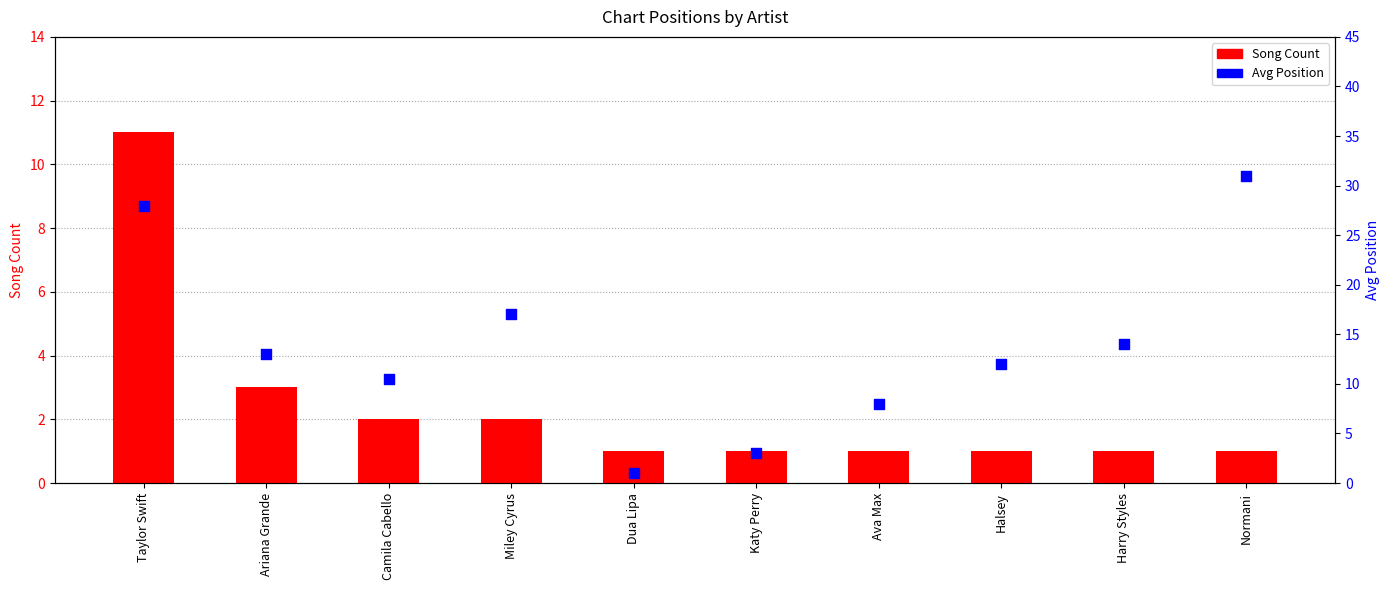

Which series contains the lowest Y value?

Song Count